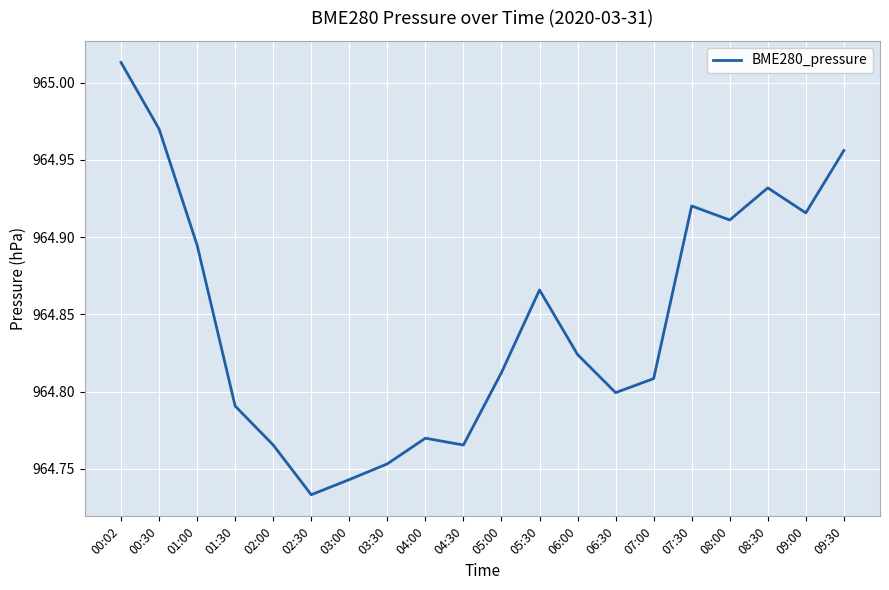

What is the difference between the maximum and minimum values?

0.3